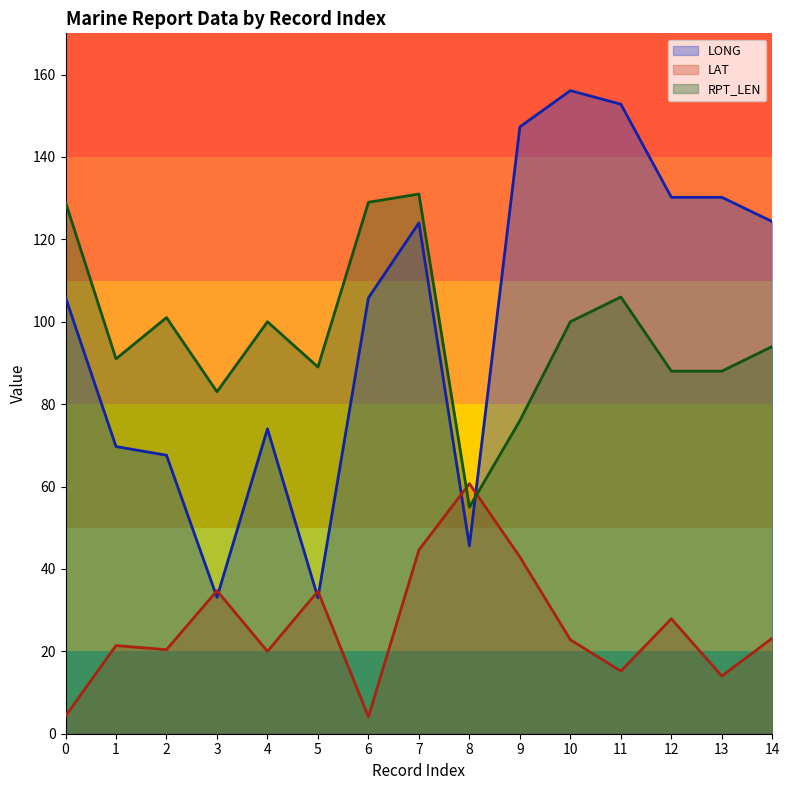

What is the sum of all LAT values?

390.8